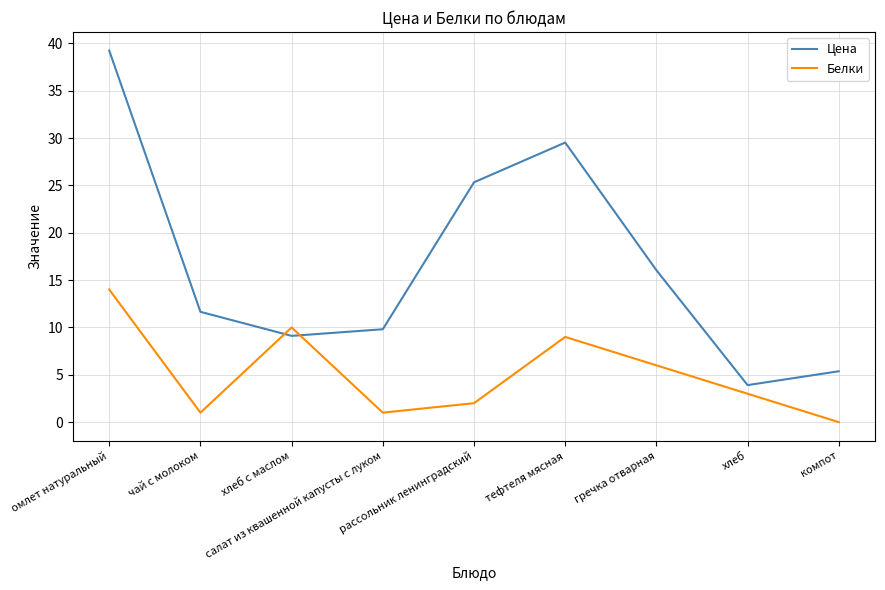

What is the highest value of the Цена series?

39.2